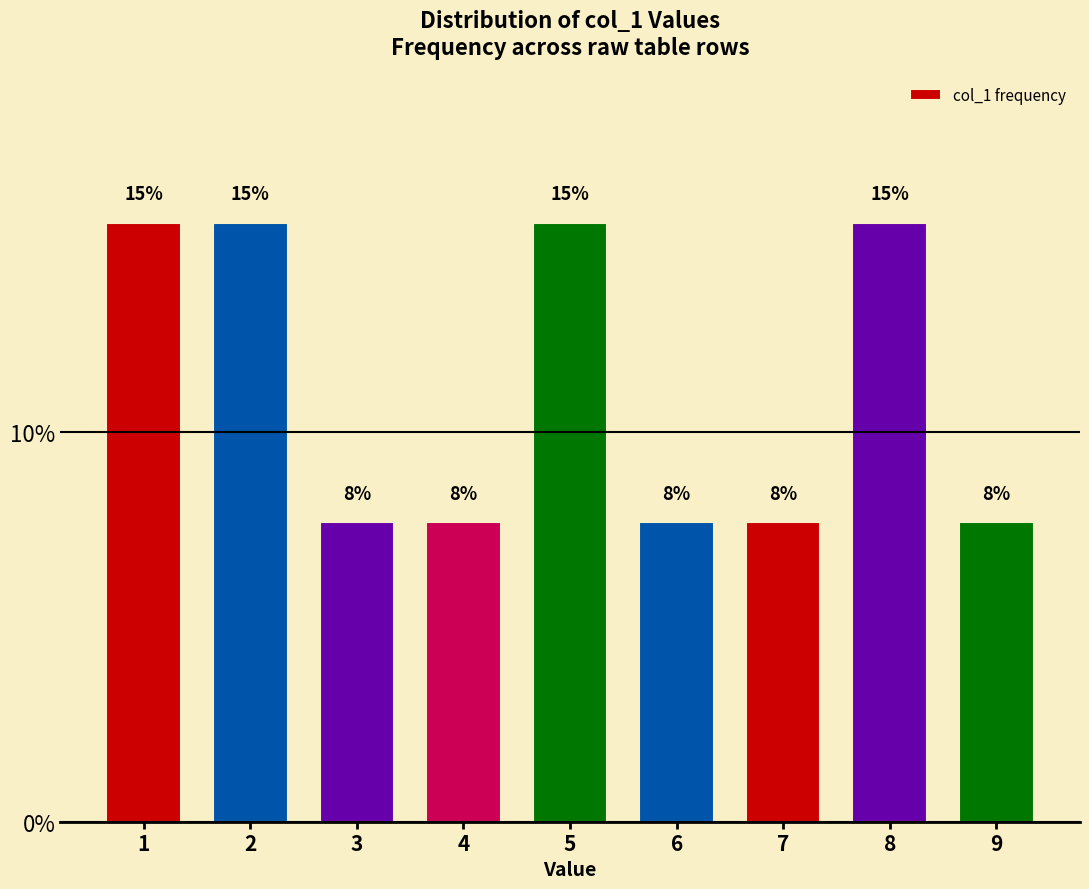

Does the chart contain any negative values?

No